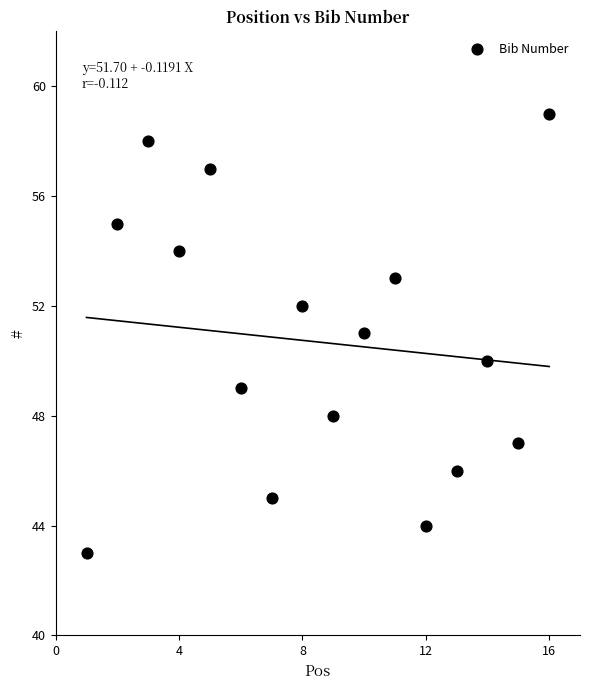

What is the range of Y values (max minus min)?

16